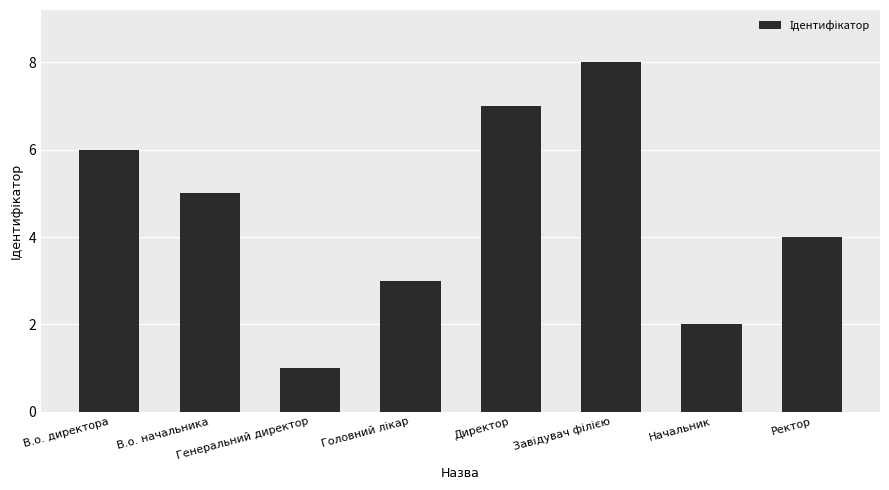

Is it true that the value at Директор is 4?

False